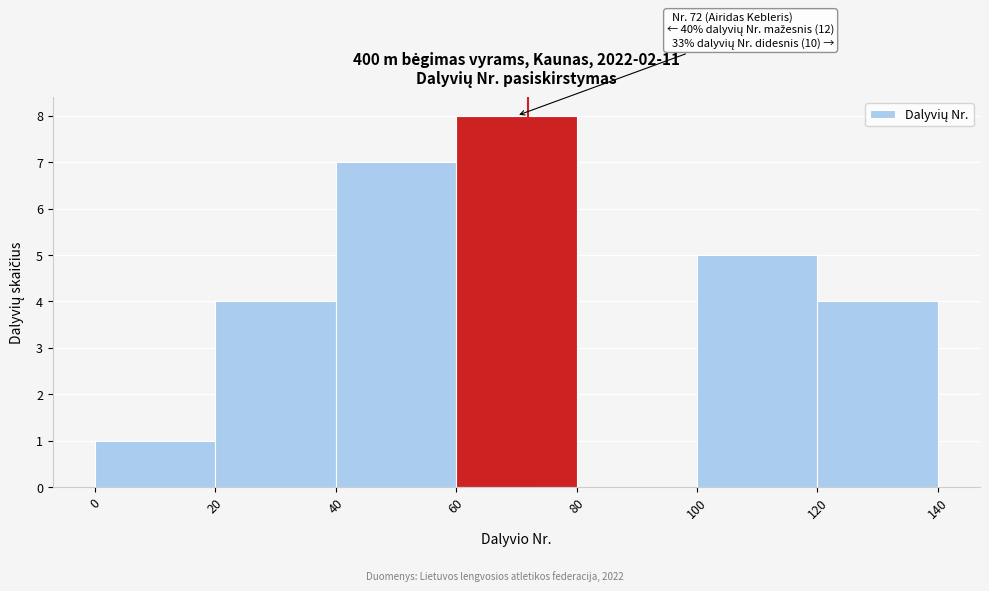

Which range on the x-axis has the tallest bar?

60 to 80